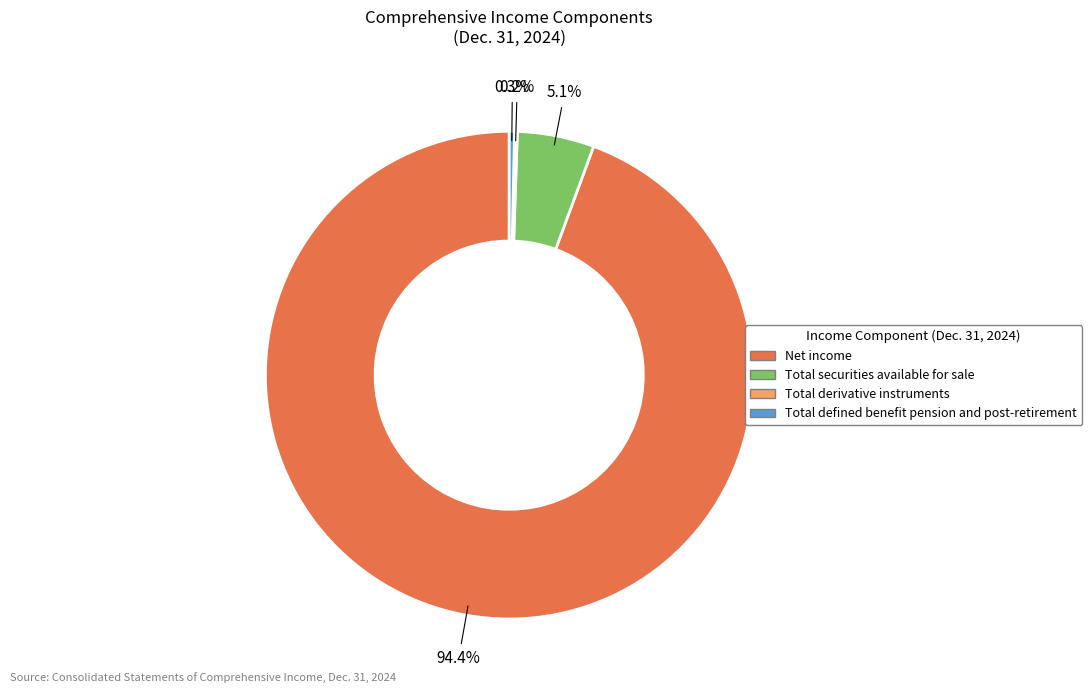

Which slice is the largest?

Net income